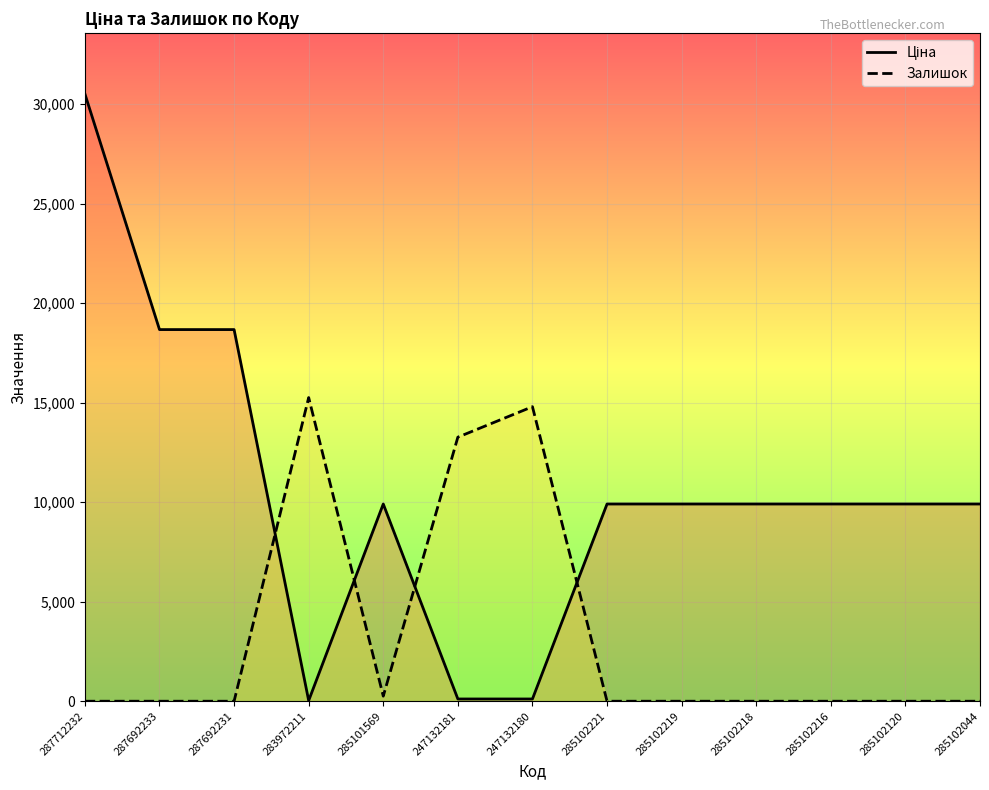

Is this an area chart (filled region under the line)?

No